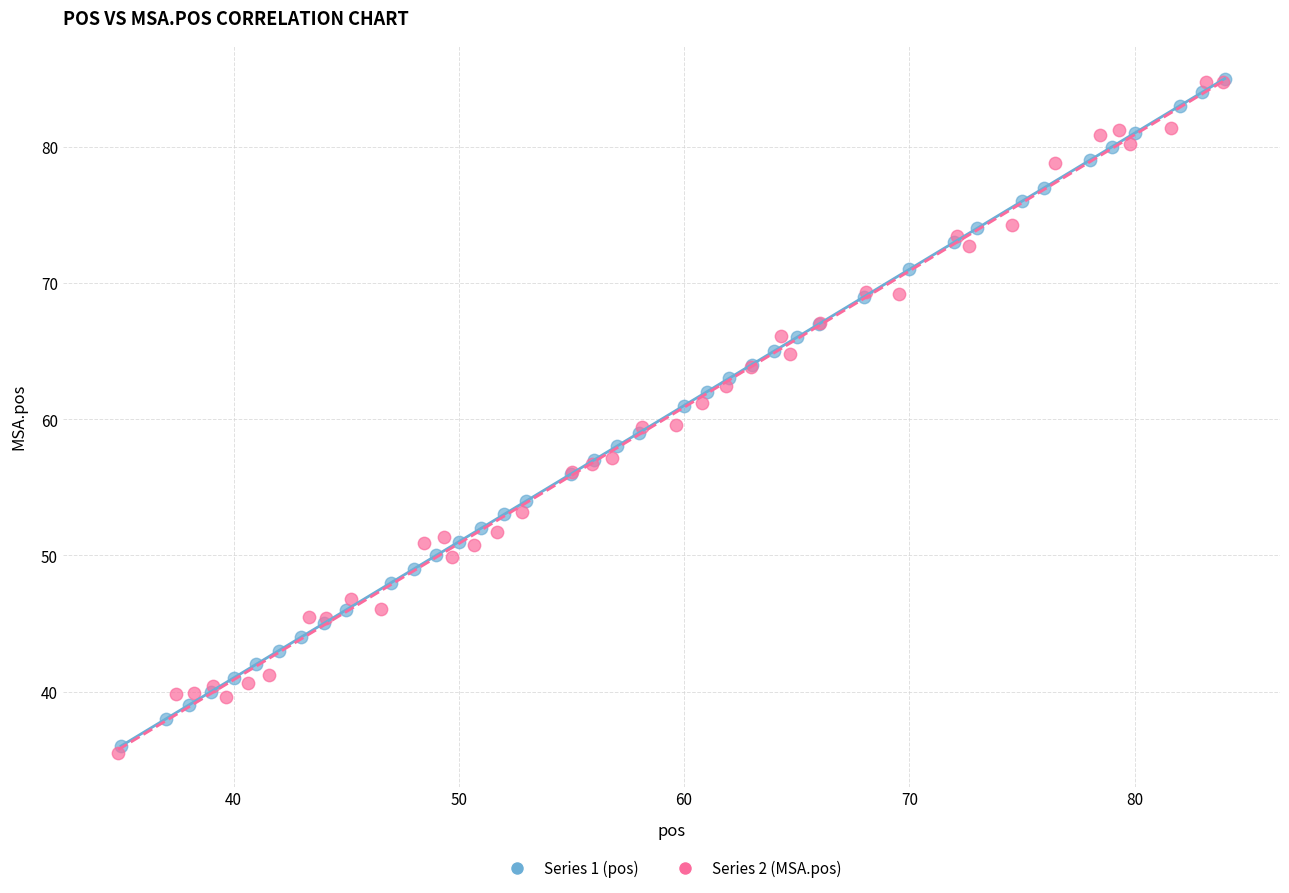

Which series has the widest spread of Y values?

Series 2 (MSA.pos)